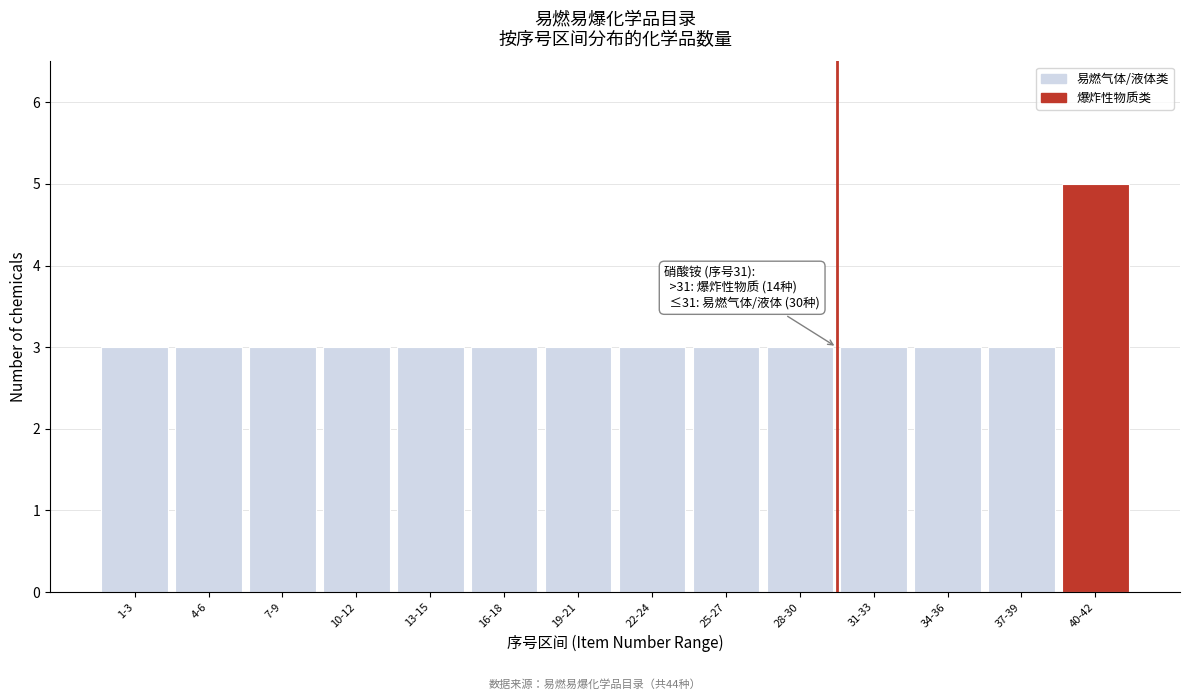

Reading left to right, list all the values displayed in this chart.

1-3=3	4-6=3	7-9=3	10-12=3	13-15=3	16-18=3	19-21=3	22-24=3	25-27=3	28-30=3	31-33=3	34-36=3	37-39=3	40-42=5